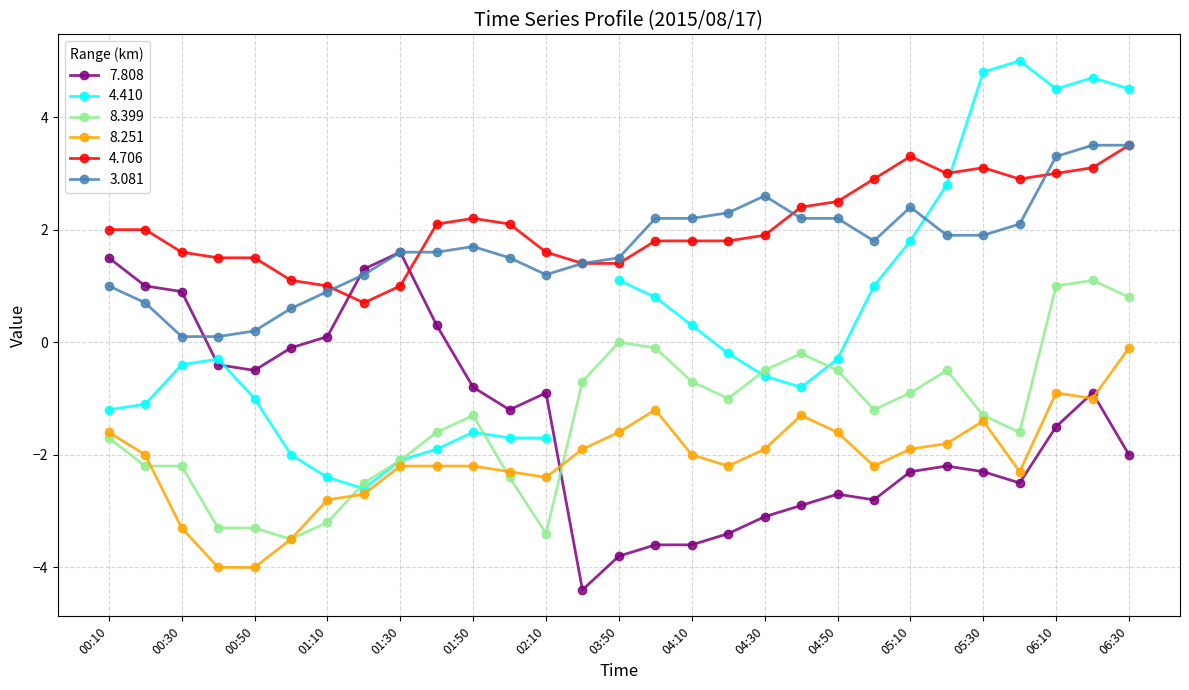

What is the value of the 7.808 point at the 18th from the left?

-3.4